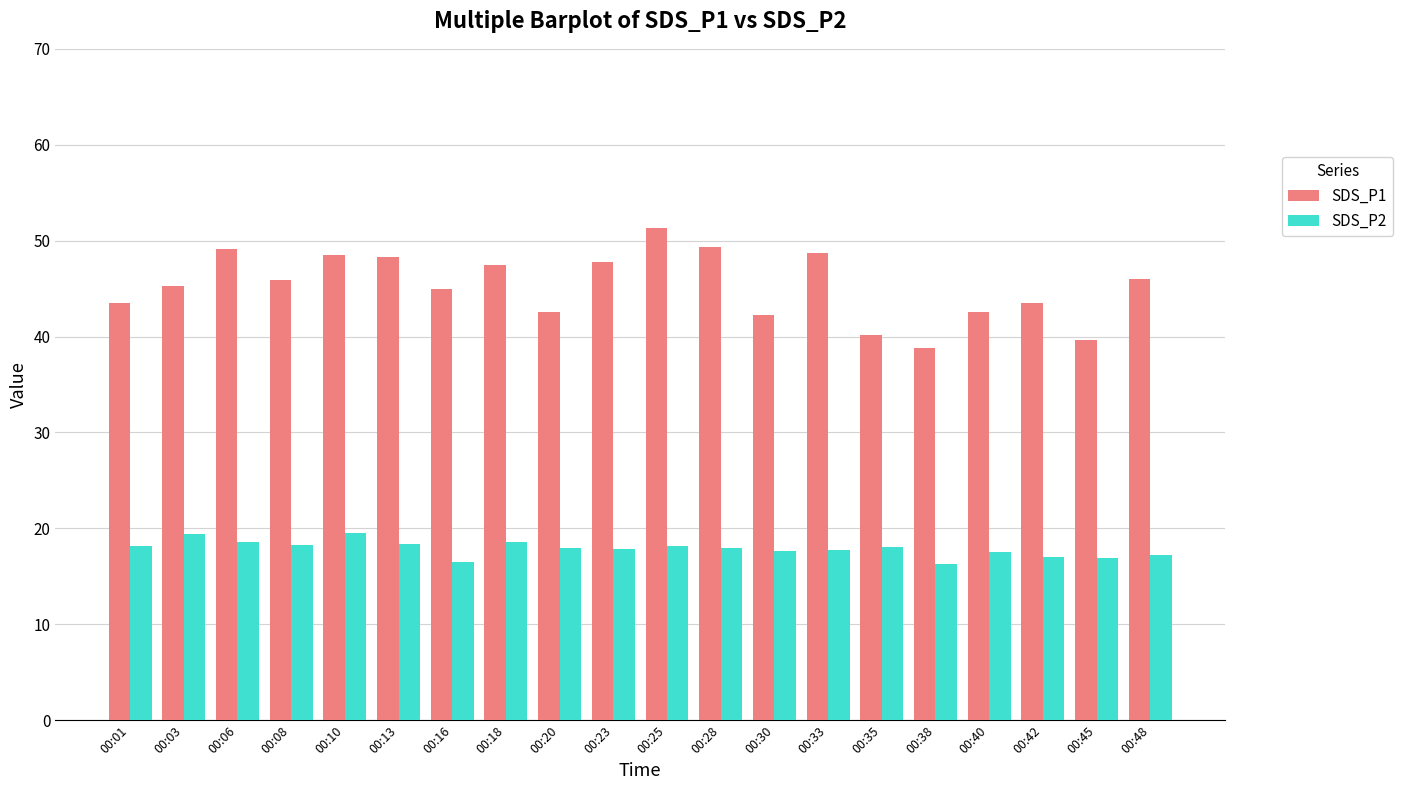

List the series in order of their peak value, lowest first.

SDS_P2, SDS_P1